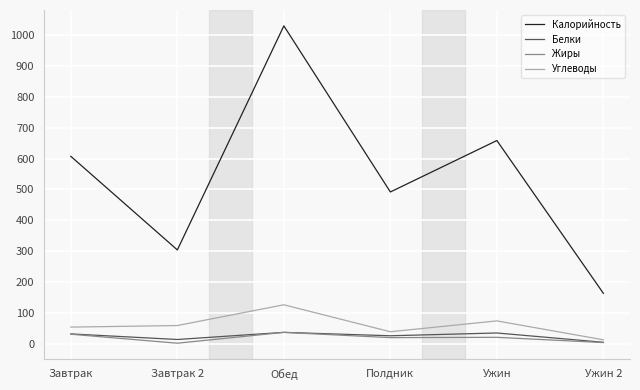

What is the difference between the maximum and minimum values in the Белки series?

32